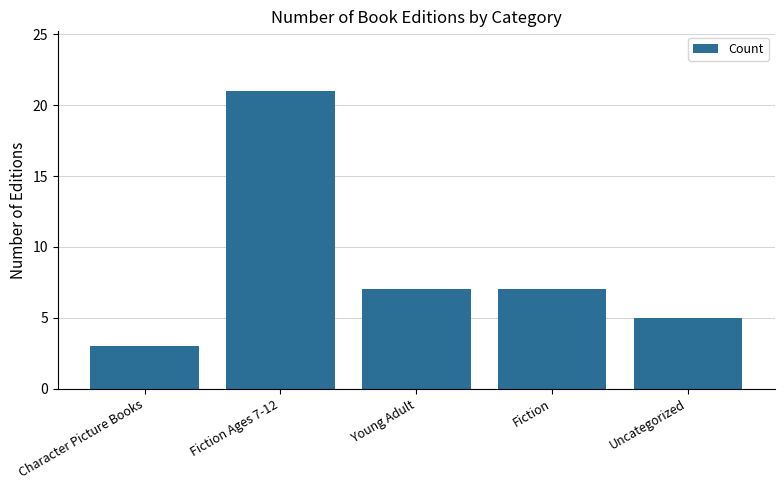

Reading left to right, extract all data points from this chart.

3	21	7	7	5